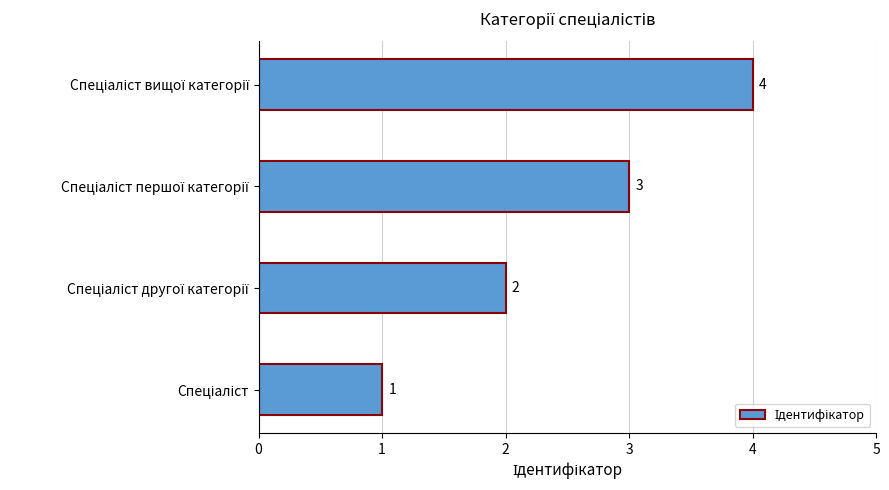

What is the sum of all values?

10